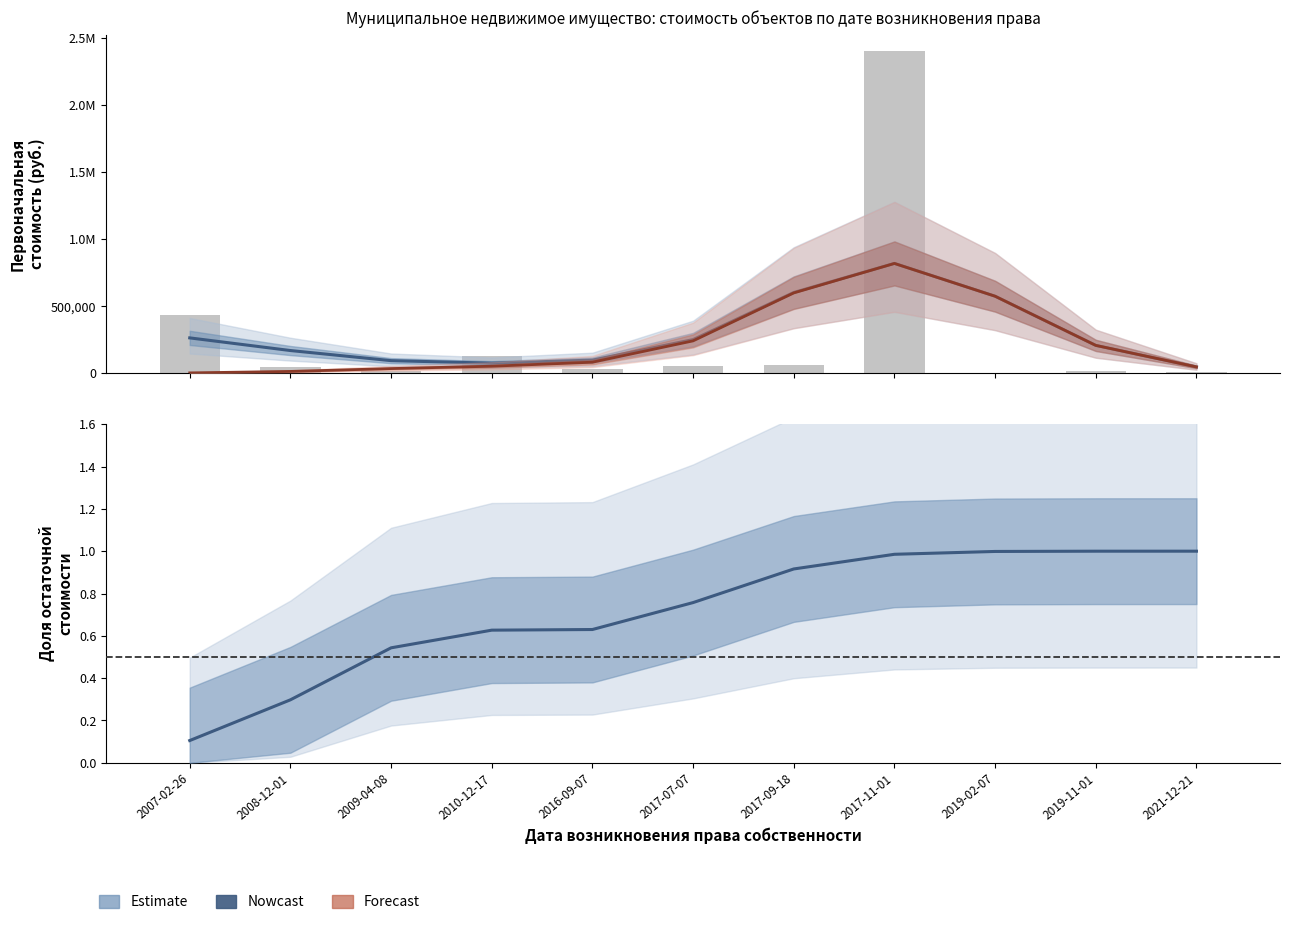

What is the sum of the Первоначальная стоимость values at 2010-12-17 and 2019-11-01?

284914.6